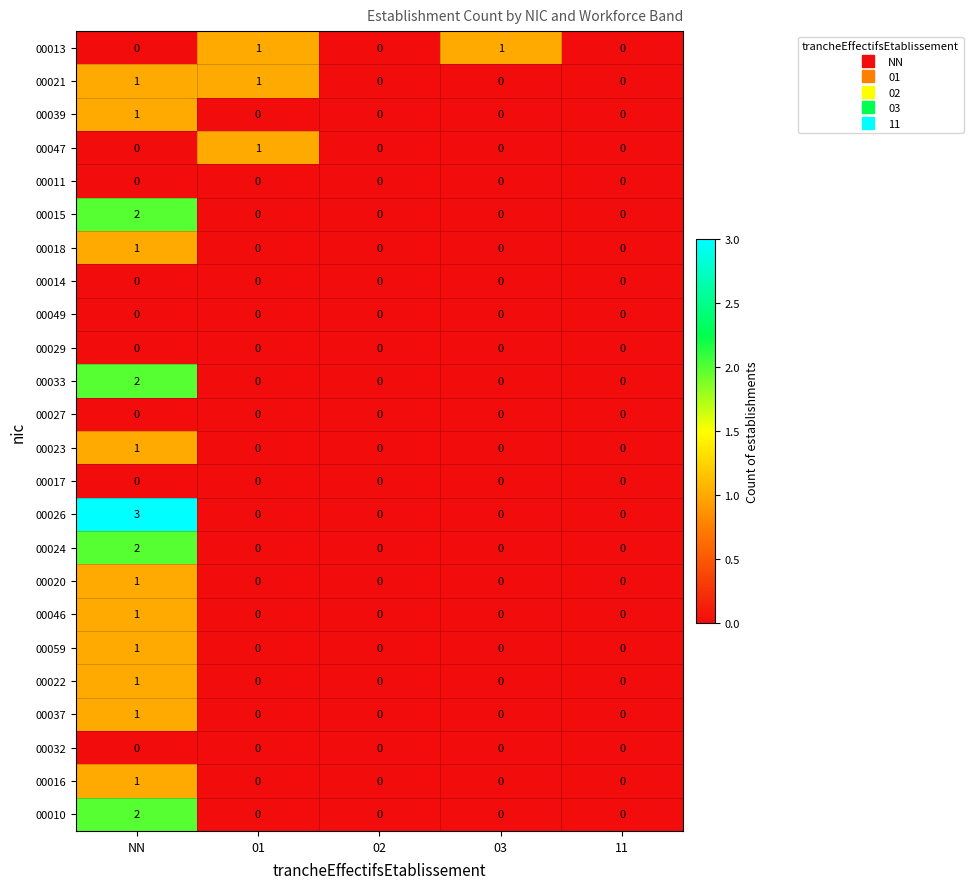

Which series has the widest spread of values?

00026